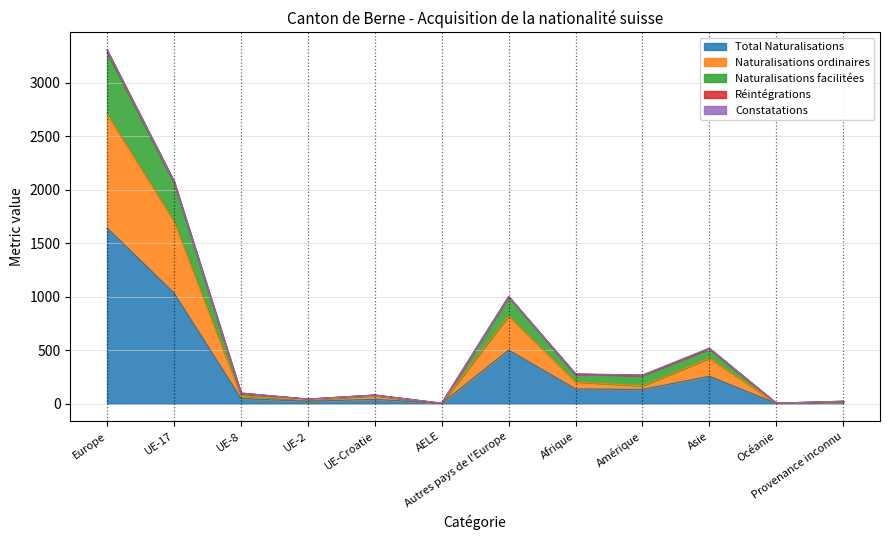

What is the maximum value shown in the chart?

3306